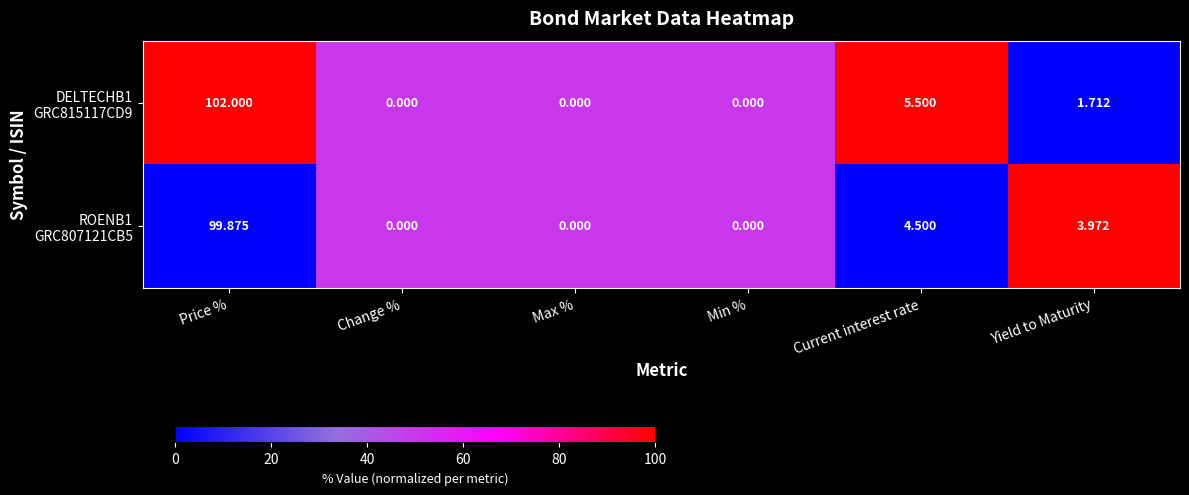

At which category is the sum across all series the highest?

Price %